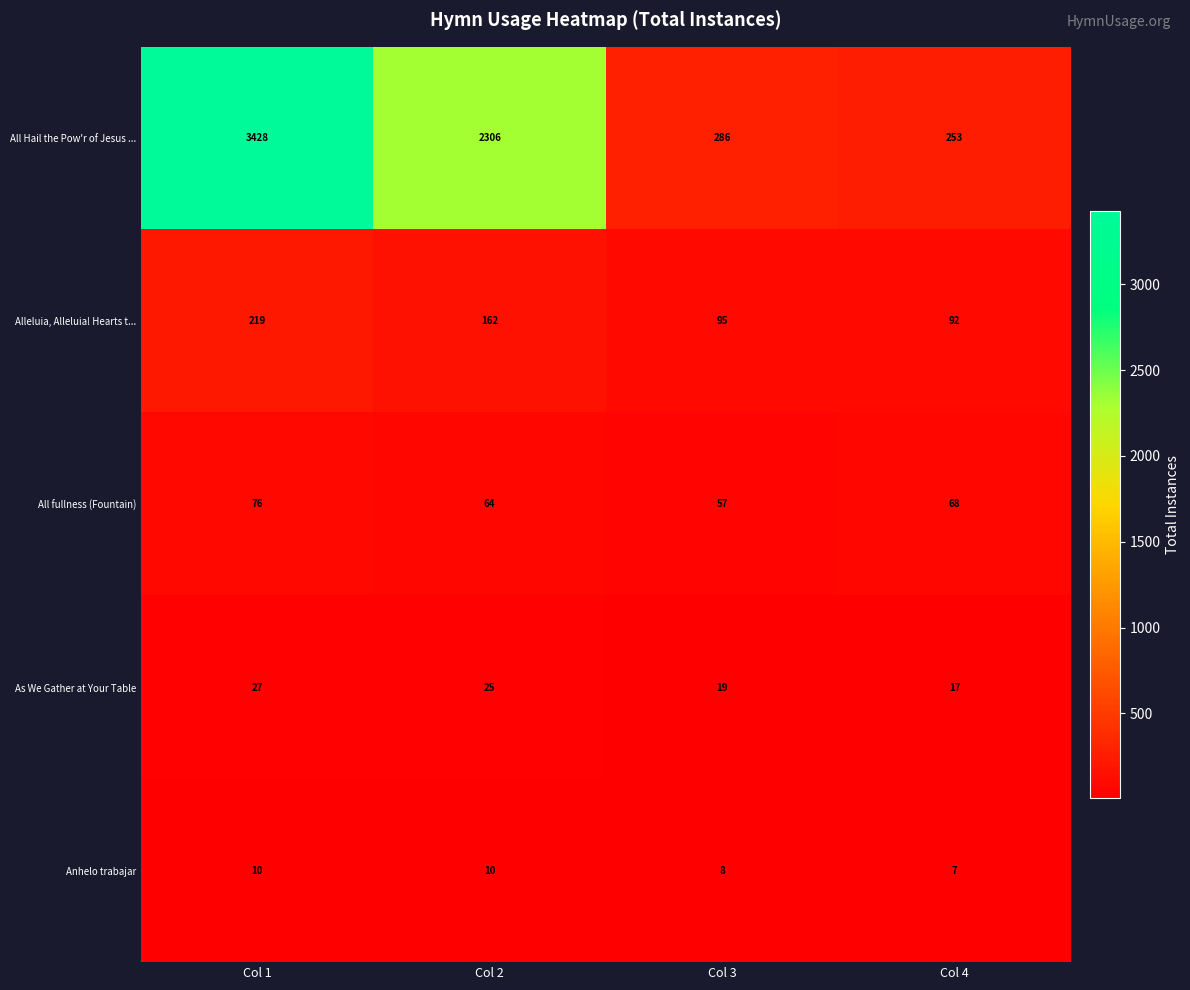

What is the total value across all series at Col 3?

465